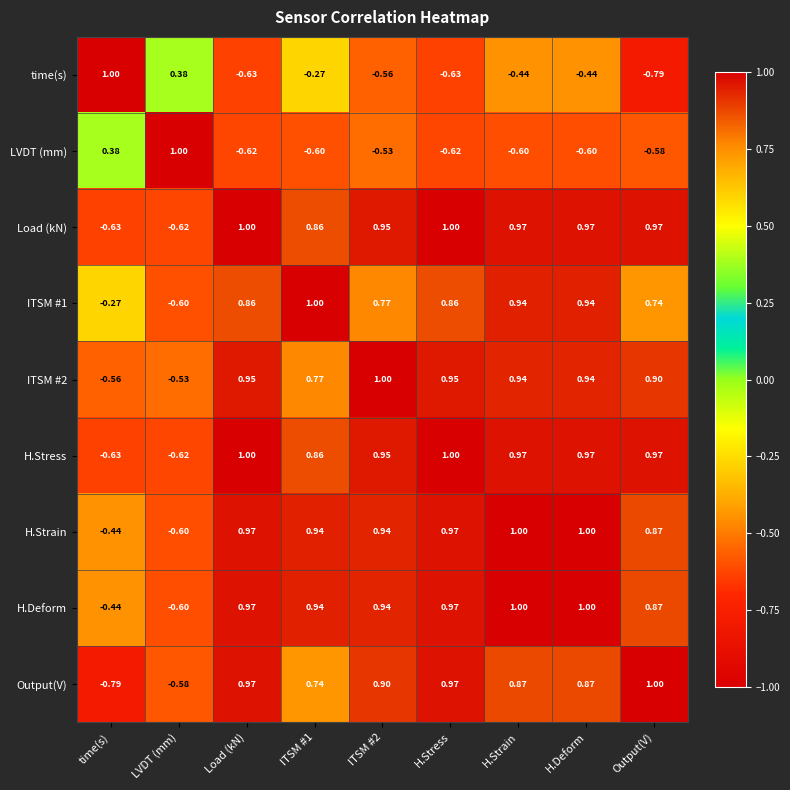

Is the value of LVDT (mm) at H.Deform greater than the value of time(s) at Load (kN)?

Yes